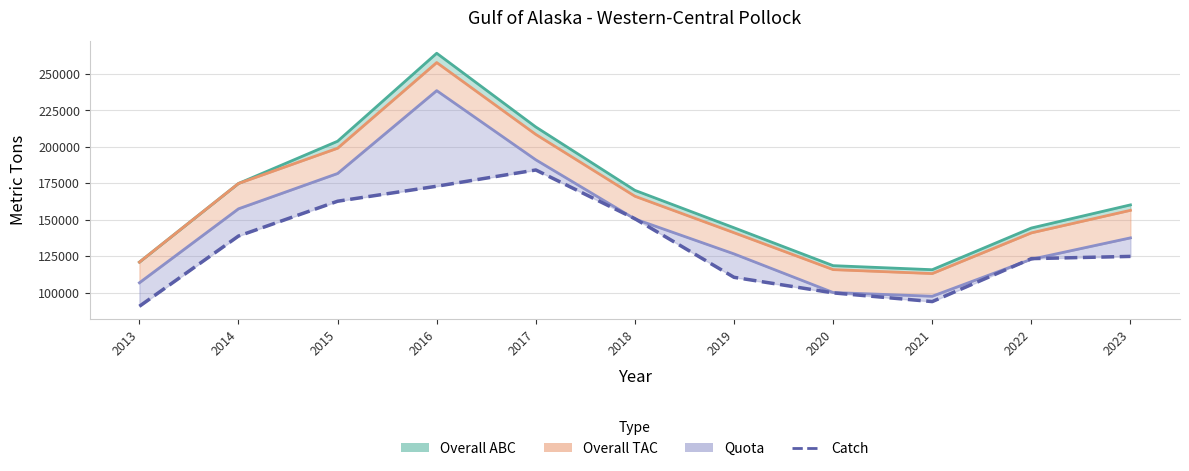

List the labels in order of value, largest first.

2017, 2016, 2015, 2018, 2014, 2023, 2022, 2019, 2020, 2021, 2013